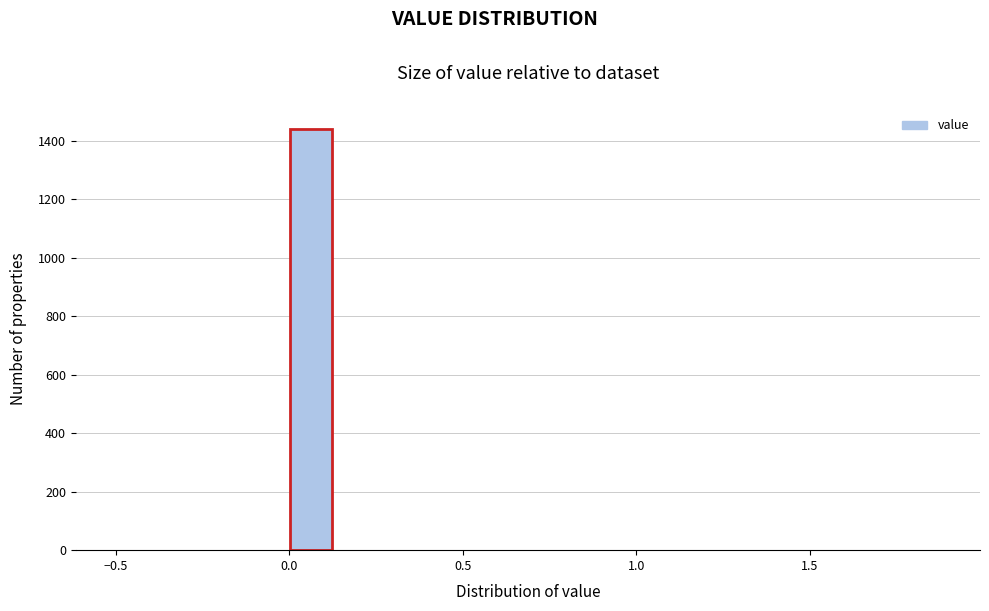

Read against the x-axis, roughly where is the centre of the tallest bar?

0.05